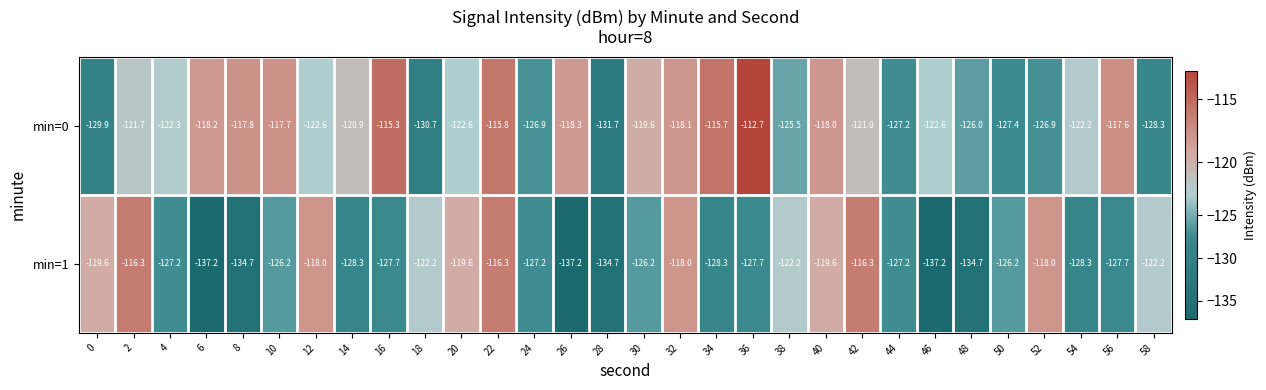

How many data points does each series have?

30